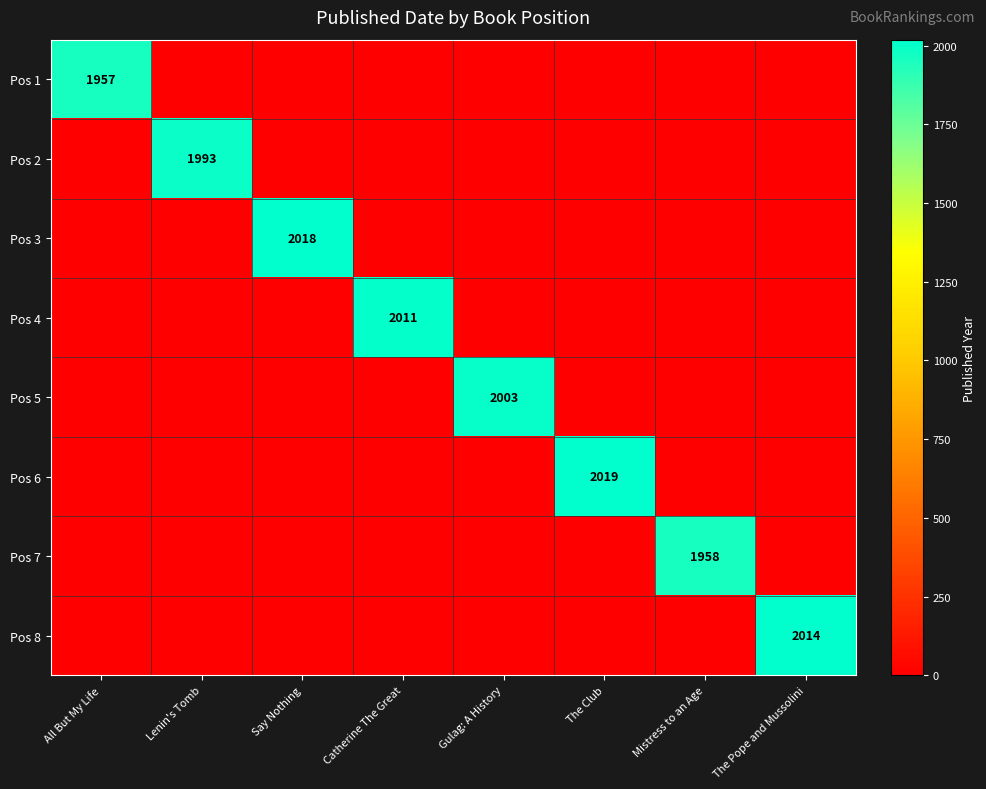

Is it true that Pos 3 equals 2018 at Say Nothing?

True